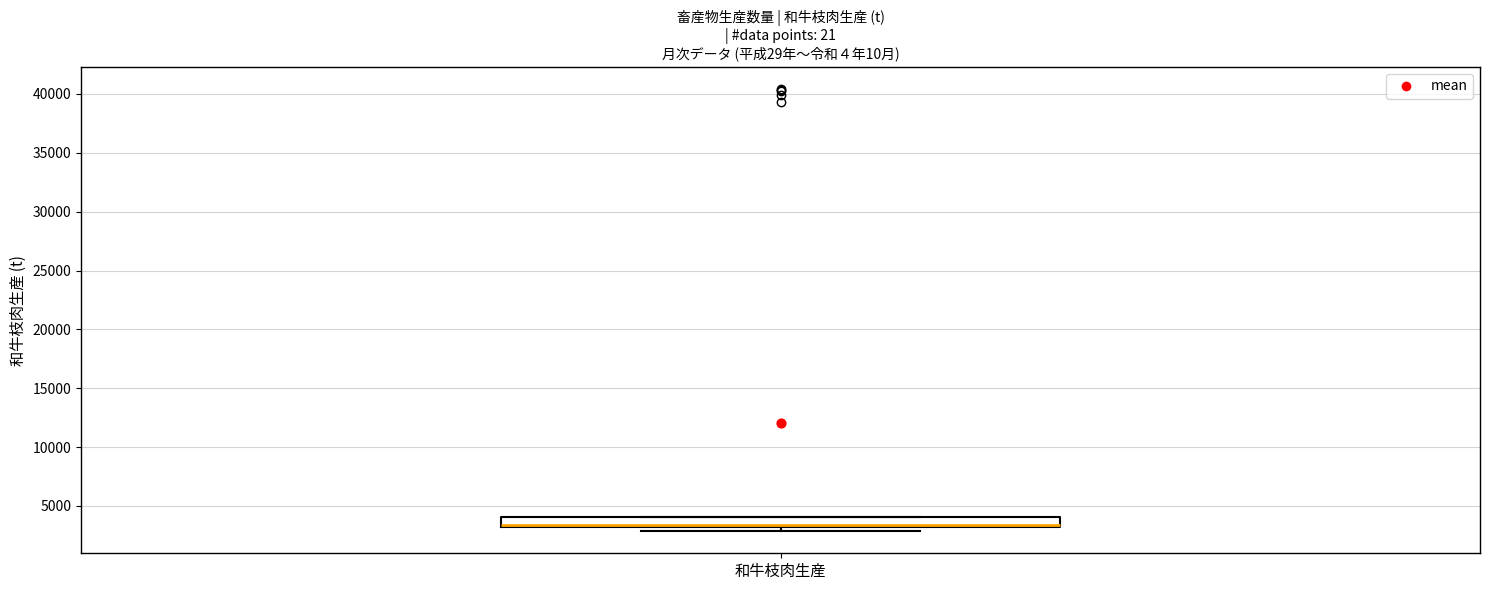

Read this box plot against the y-axis: the position of the median line, the range covered by the box, and the ends of both whiskers. The values are not printed on the chart, so give them approximately, as read against the axis.

median 3500 (drawn on the box's lower edge), box 3000 to 4000, whiskers 3000 (just below the box's lower edge) to 4000